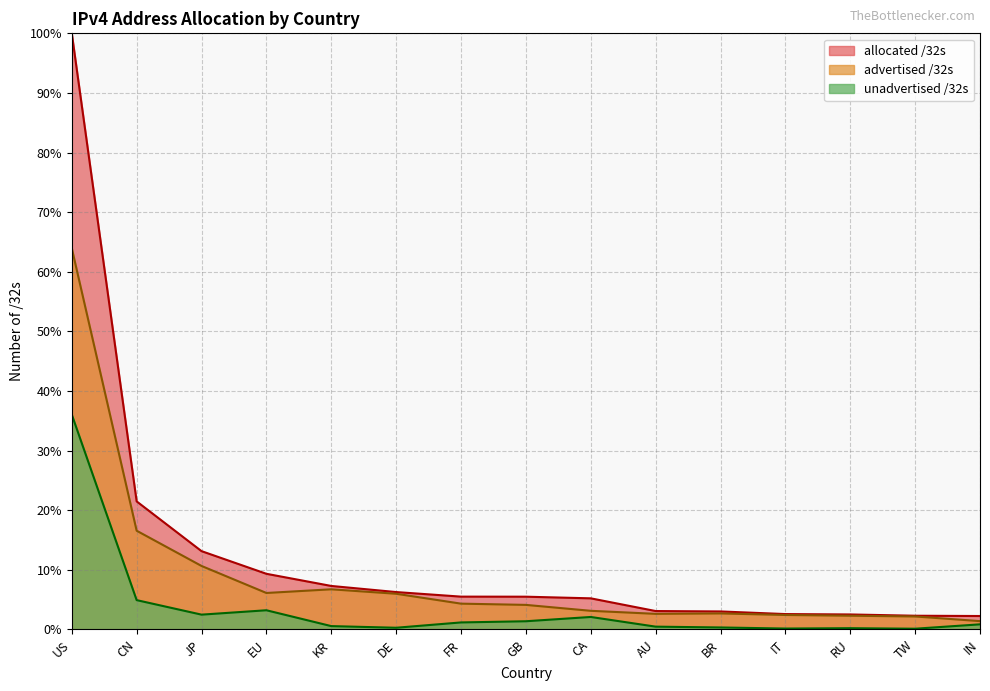

Is it true that unadvertised /32s equals 0.4 at RU?

False